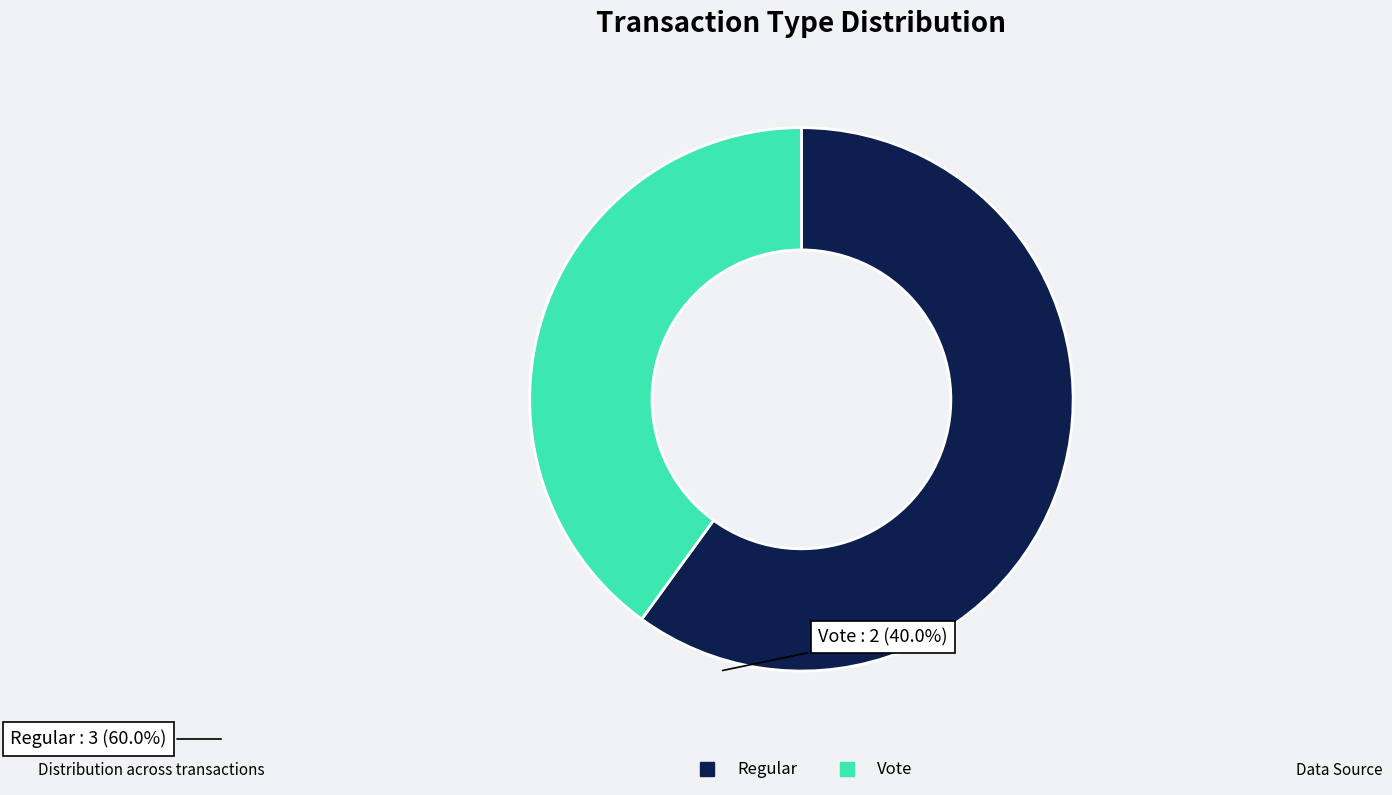

Is the sum of Regular and Vote greater than half?

Yes